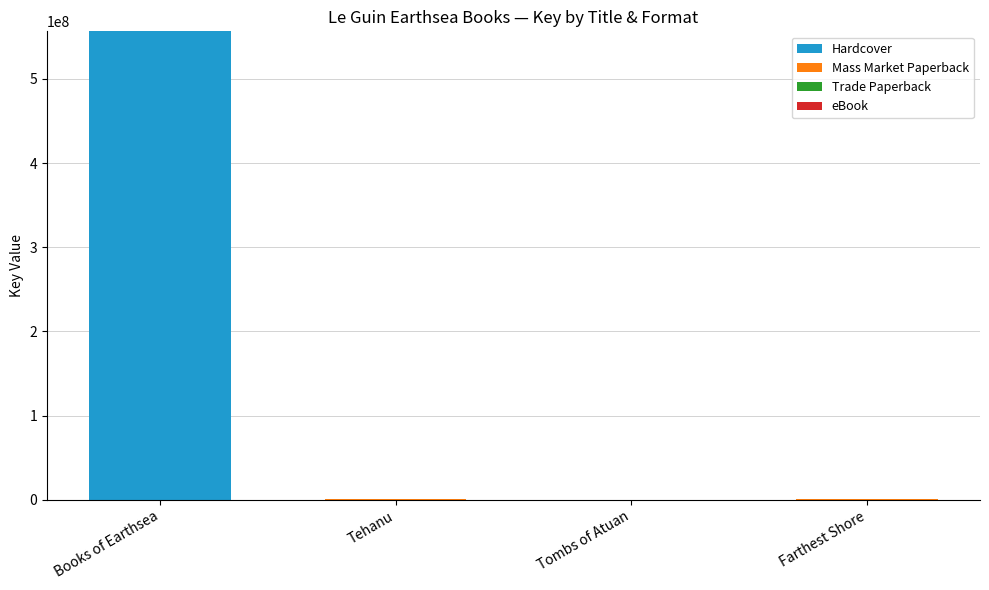

What is the sum of all Hardcover values?

557149062